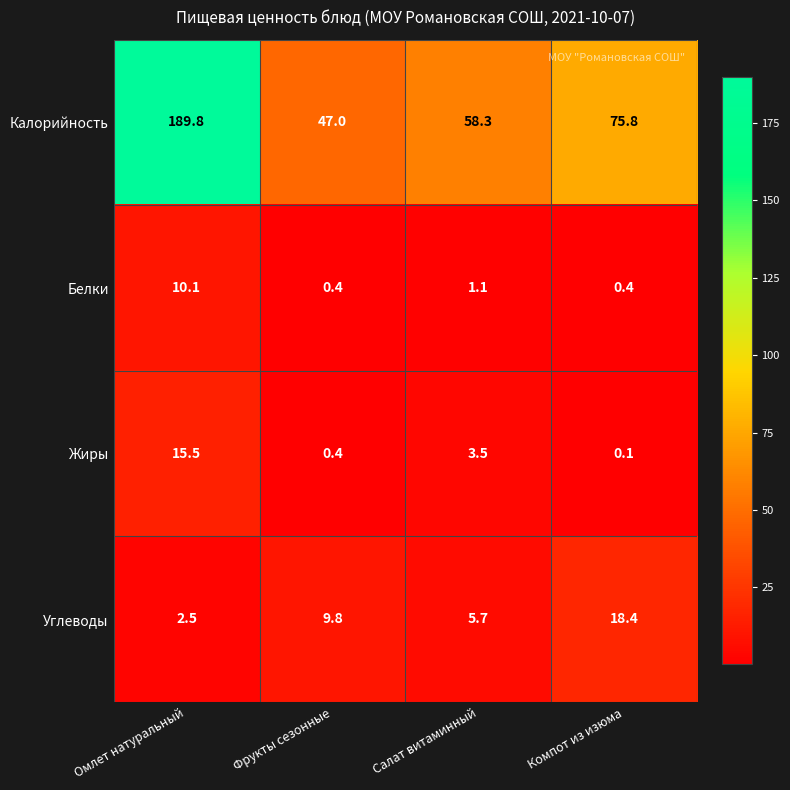

What is the greatest value displayed?

189.8